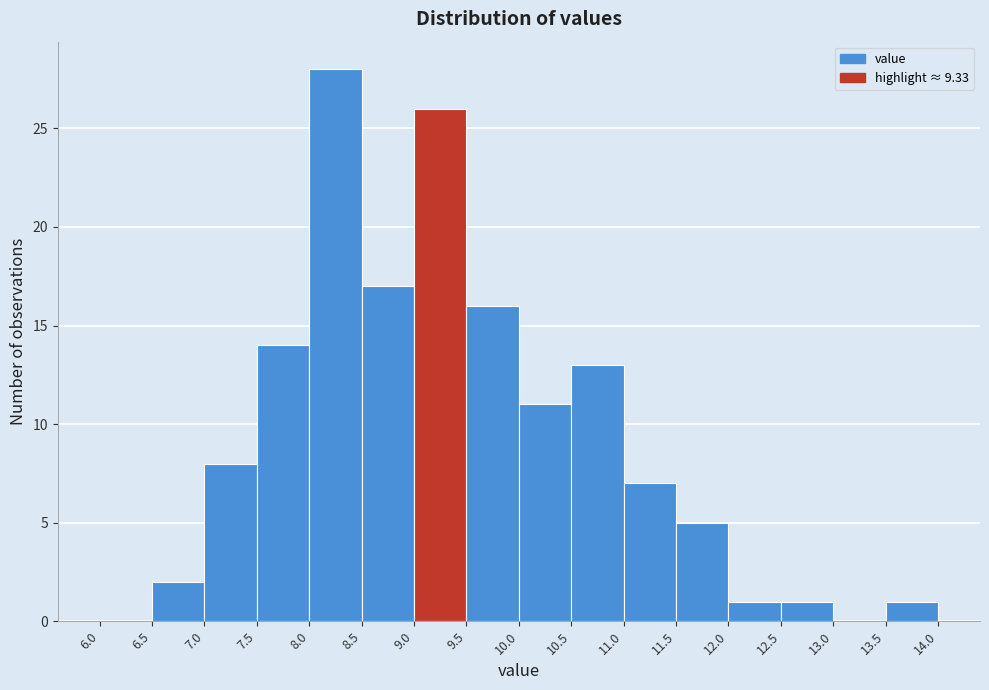

Reading left to right, transcribe this chart: for each bar, give the range it covers on the x-axis and its height. The values are not printed on the chart, so give them approximately, as read against the axis.

6.0 to 6.5: 0
6.5 to 7.0: 2
7.0 to 7.5: 8
7.5 to 8.0: 14
8.0 to 8.5: 28
8.5 to 9.0: 17
9.0 to 9.5: 26
9.5 to 10.0: 16
10.0 to 10.5: 11
10.5 to 11.0: 13
11.0 to 11.5: 7
11.5 to 12.0: 5
12.0 to 12.5: 1
12.5 to 13.0: 1
13.0 to 13.5: 0
13.5 to 14.0: 1